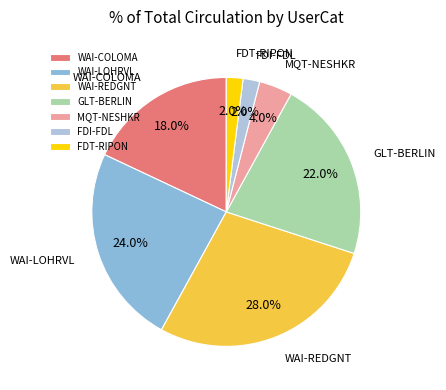

How many segments does this pie chart have?

7